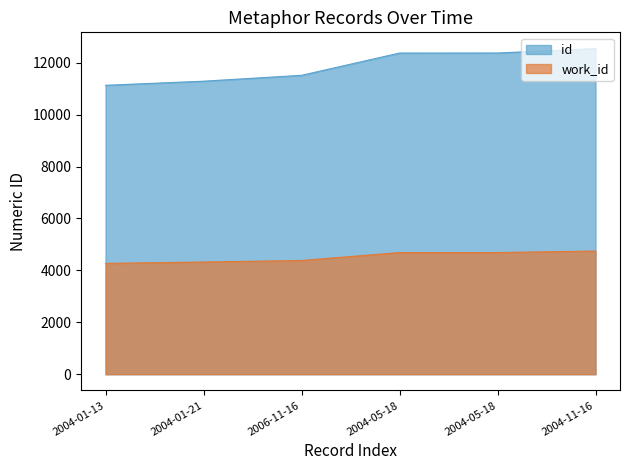

What is the difference between the maximum and minimum values in the id series?

1413